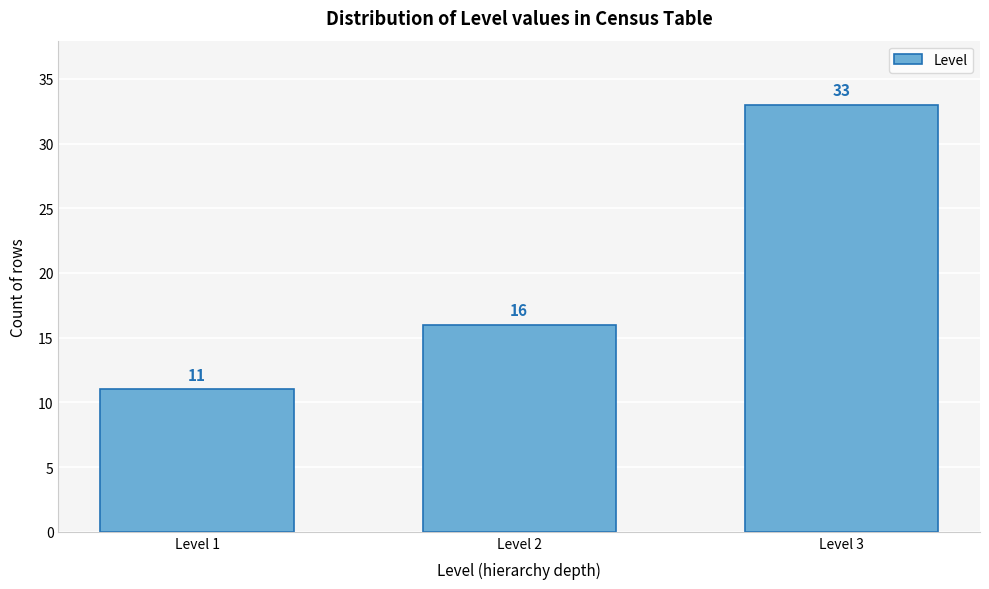

Reading left to right, transcribe all the data shown in this chart.

11	16	33